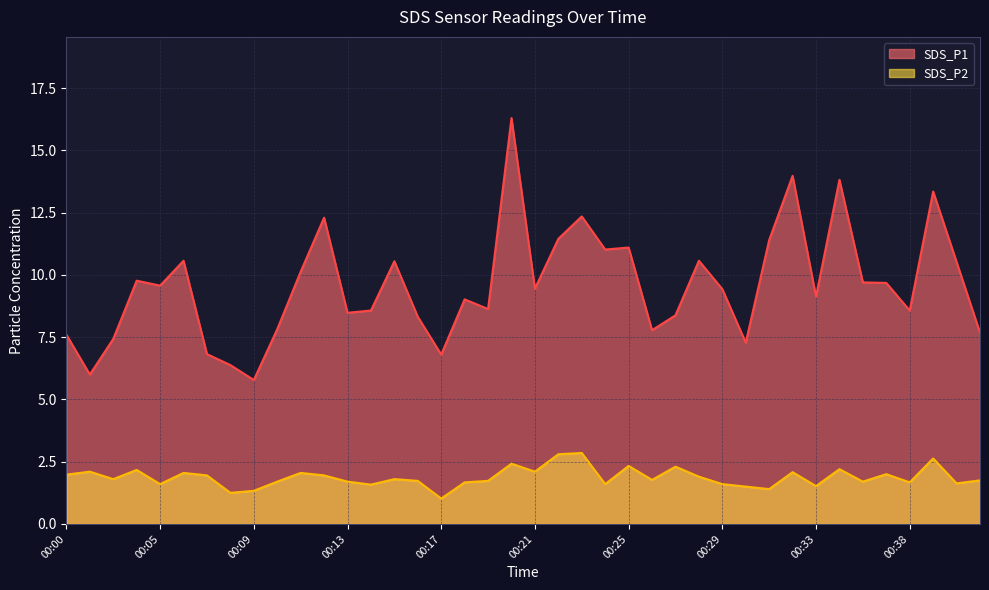

What is the sum of all SDS_P1 values?

383.5